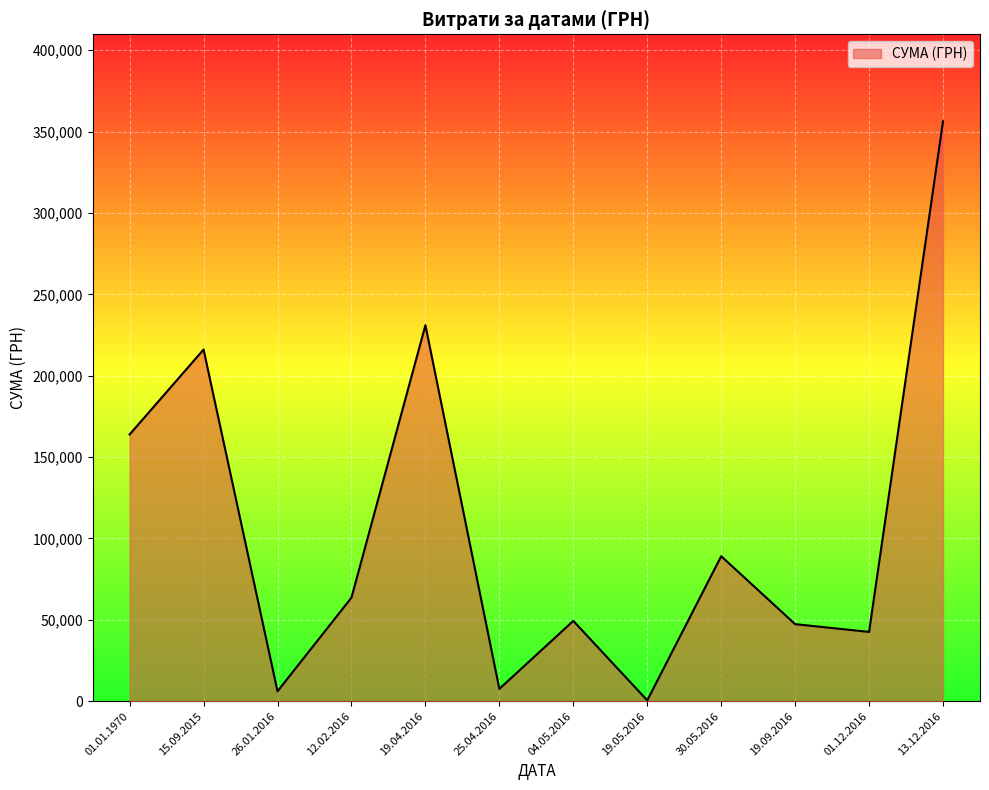

What is the greatest value displayed?

356303.5